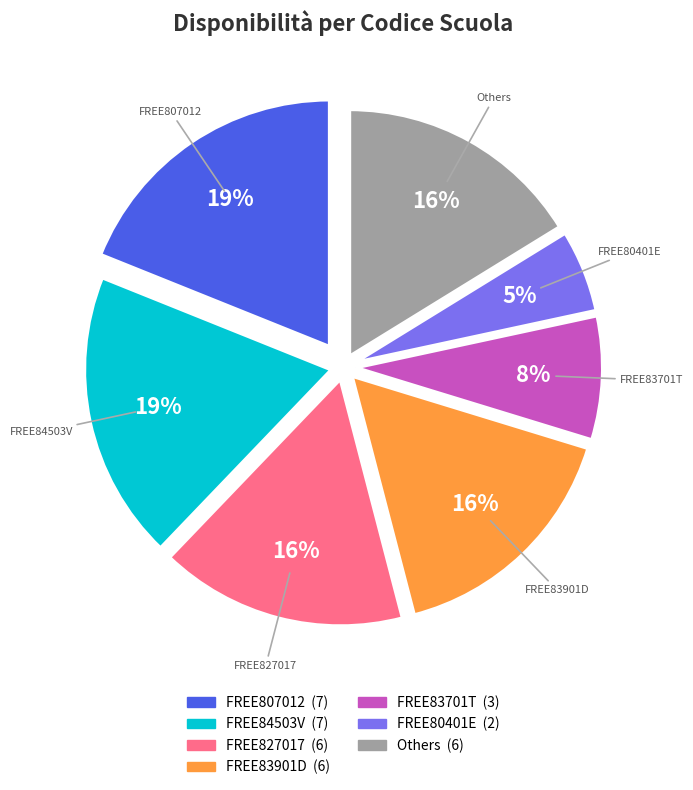

Does FREE827017 represent more than half of the total?

No